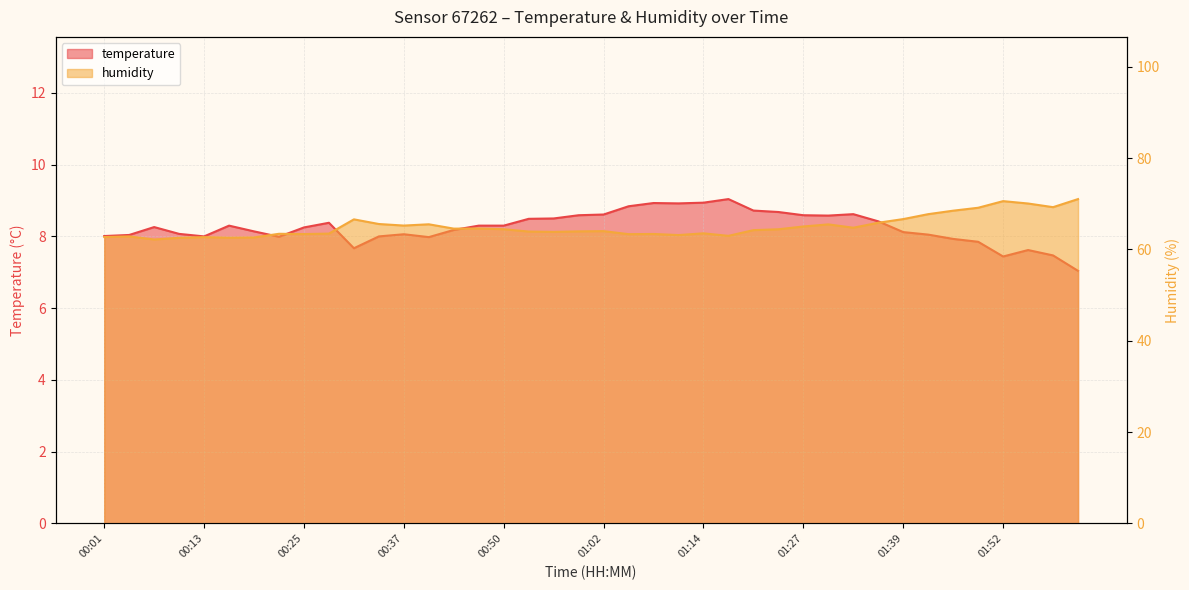

How many data points does each series have?

40